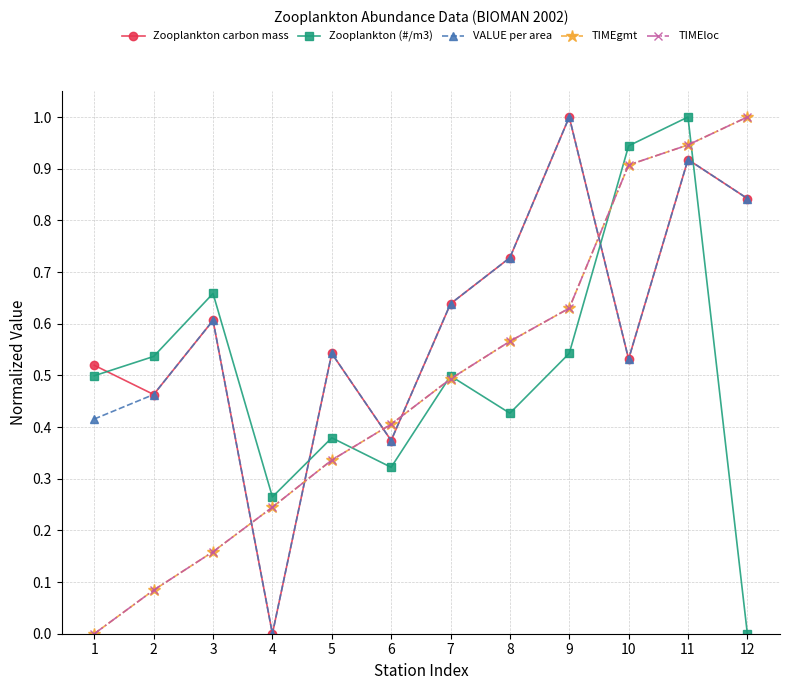

Does the chart have visible grid lines?

Yes